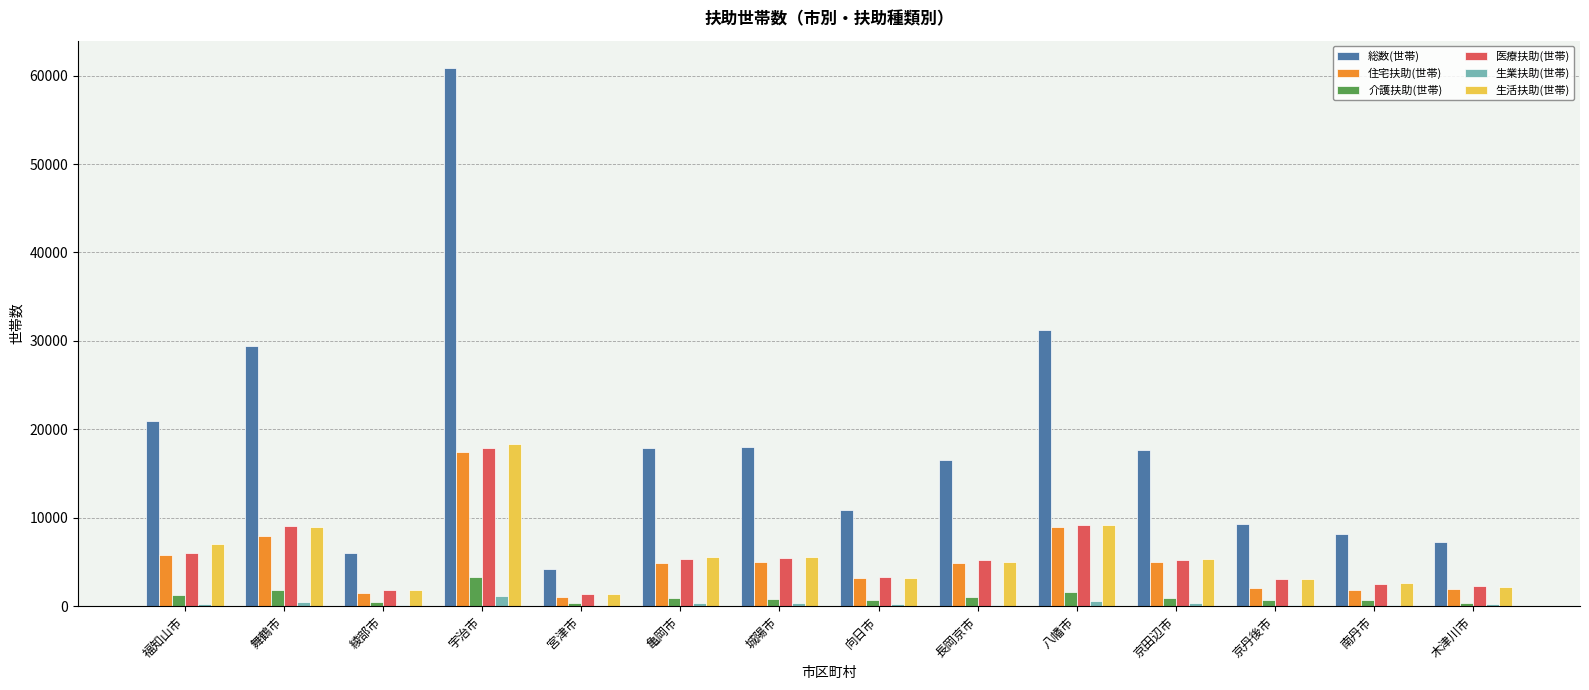

Is the value of 総数(世帯) at 長岡京市 greater than the value of 医療扶助(世帯) at 木津川市?

Yes